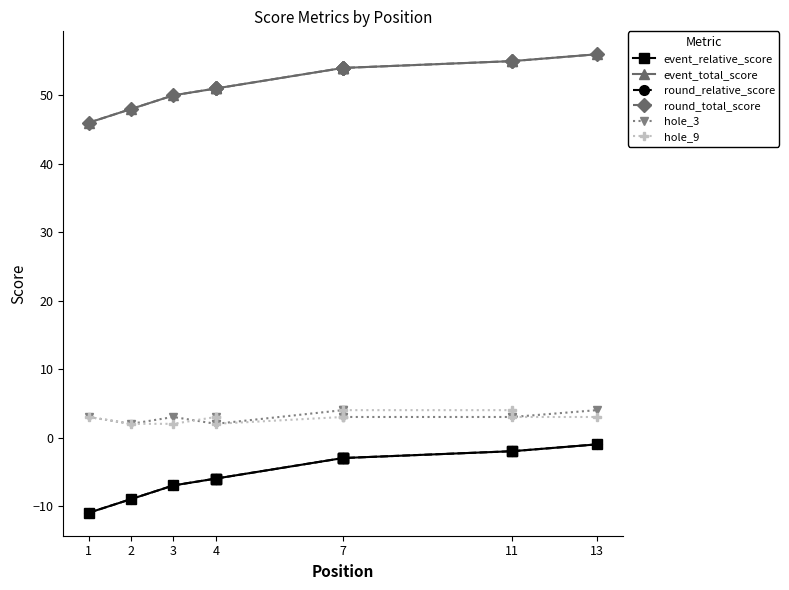

True or false: hole_9 and round_total_score intersect in this chart.

False